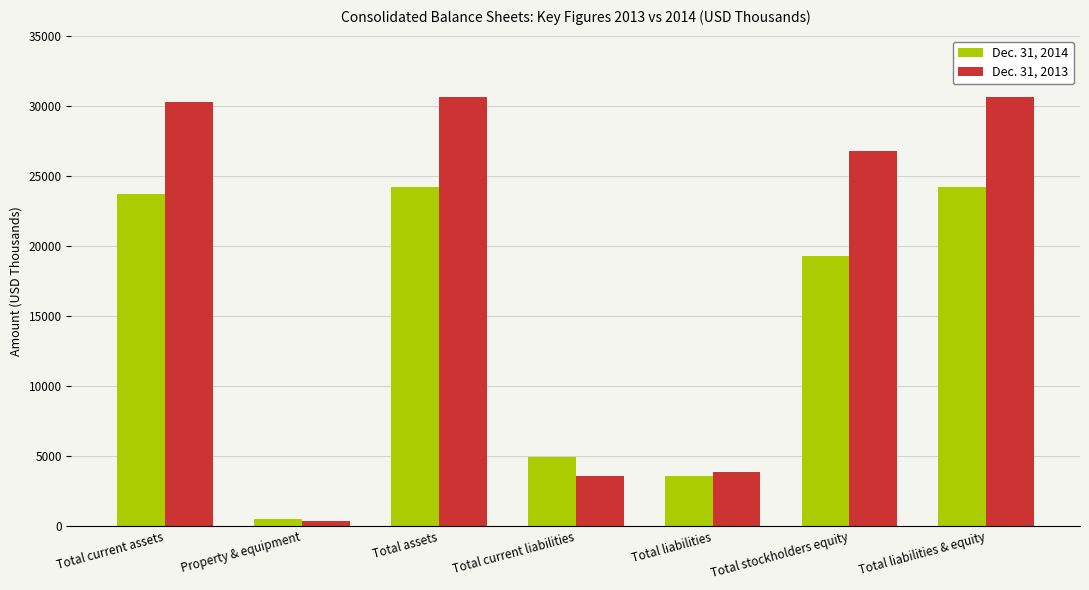

What is the minimum value shown in the chart?

391